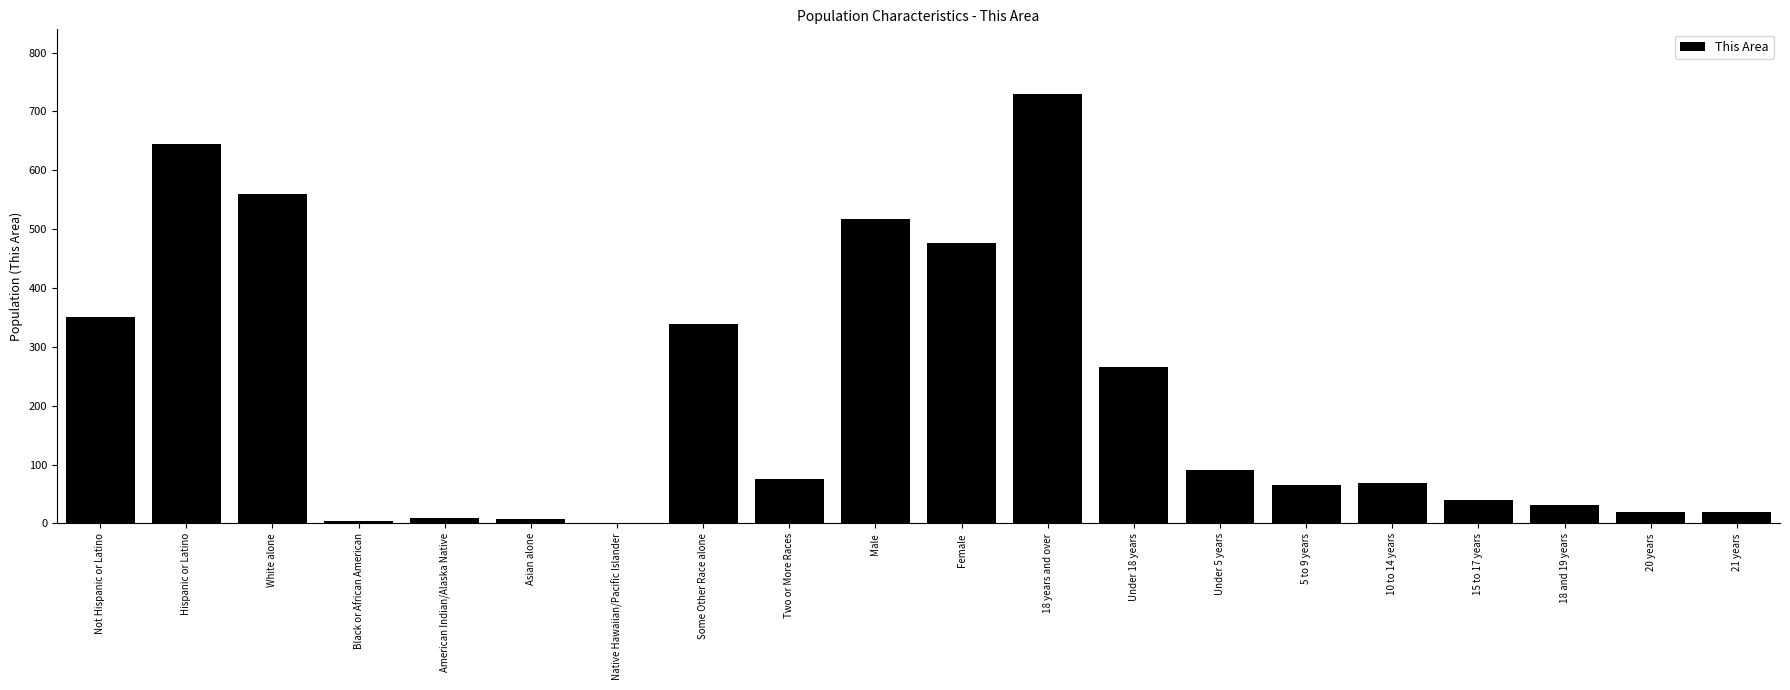

The value at Two or More Races is 76. True or false?

True